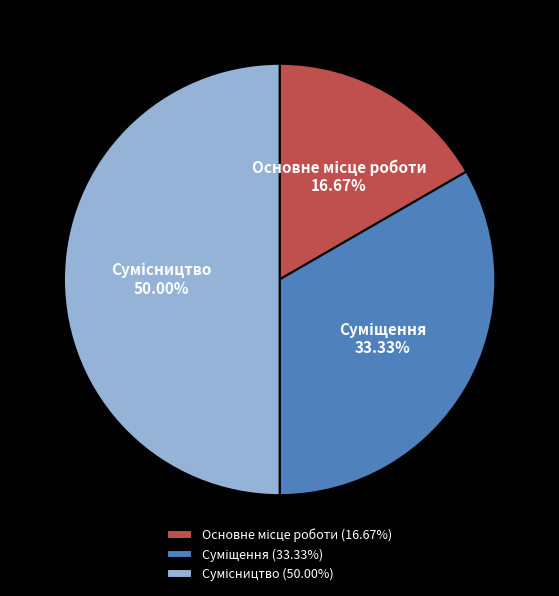

How many slices are in this pie chart?

3